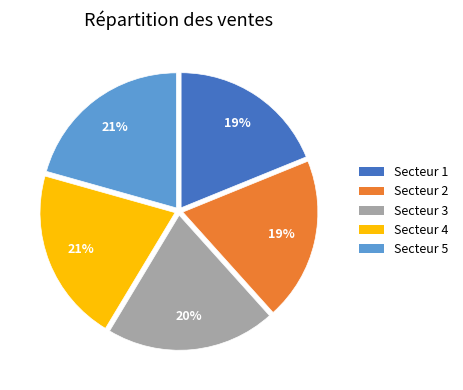

Count the number of slices in the pie.

5